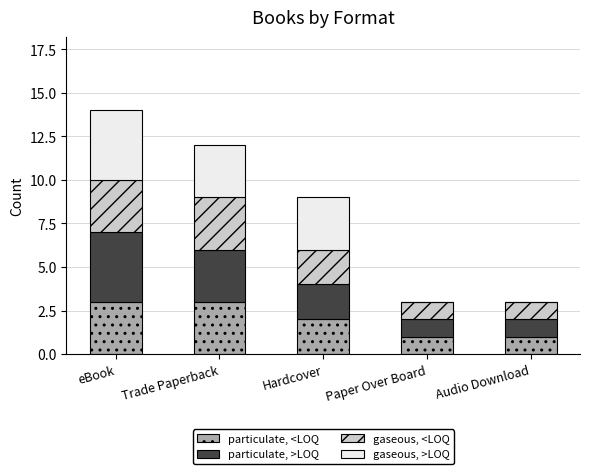

At which category is the sum across all series the highest?

eBook